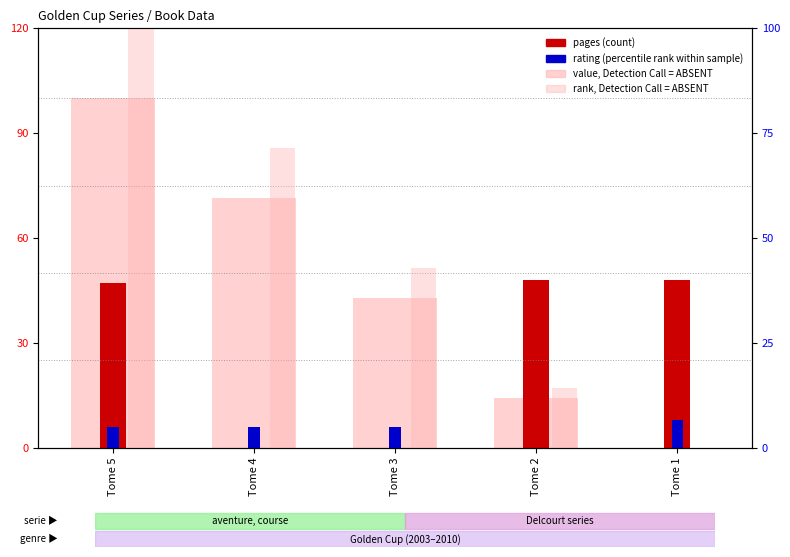

What are all the series names shown in the legend?

rank, Detection Call = ABSENT, pages (count), rating (percentile rank within sample), value, Detection Call = ABSENT